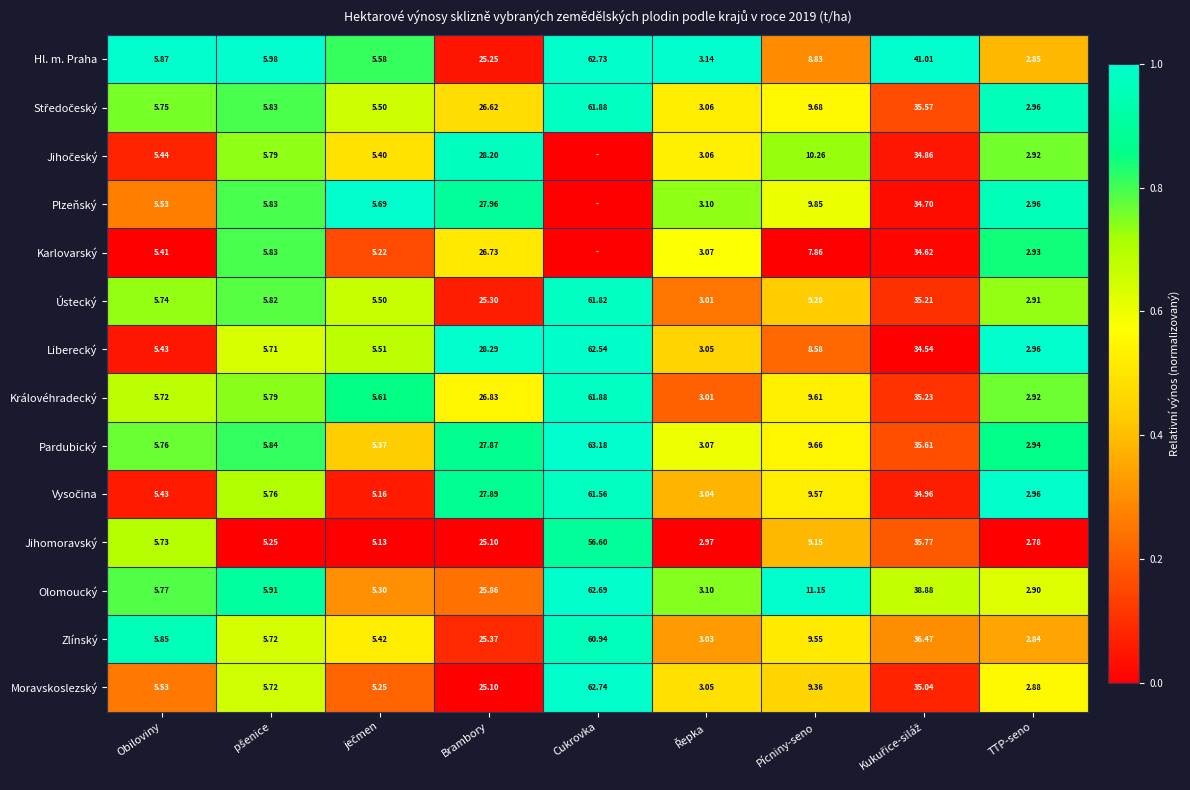

At which category is the sum across all series the highest?

Cukrovka